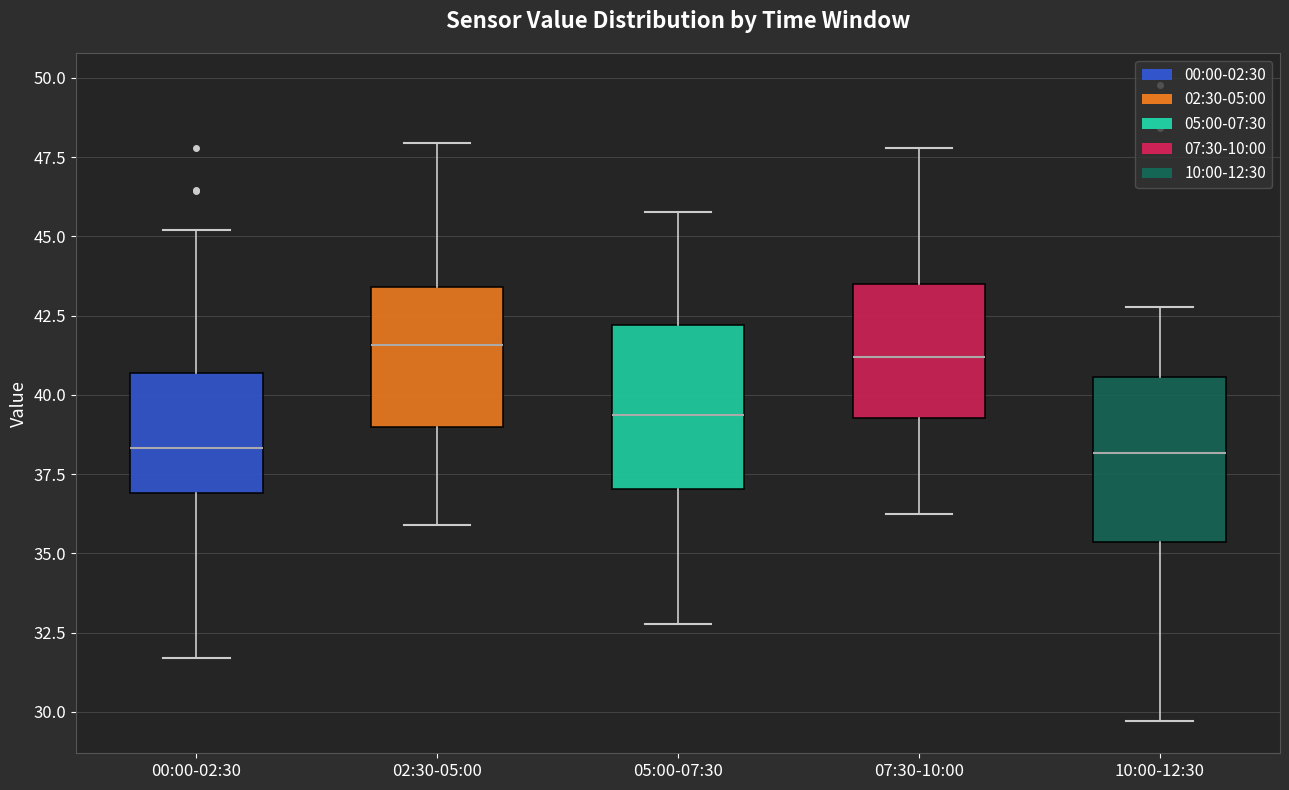

Where is the lower edge of the box for 05:00-07:30 on the y-axis? The values are not printed on the chart, so give them approximately, as read against the axis.

37.0